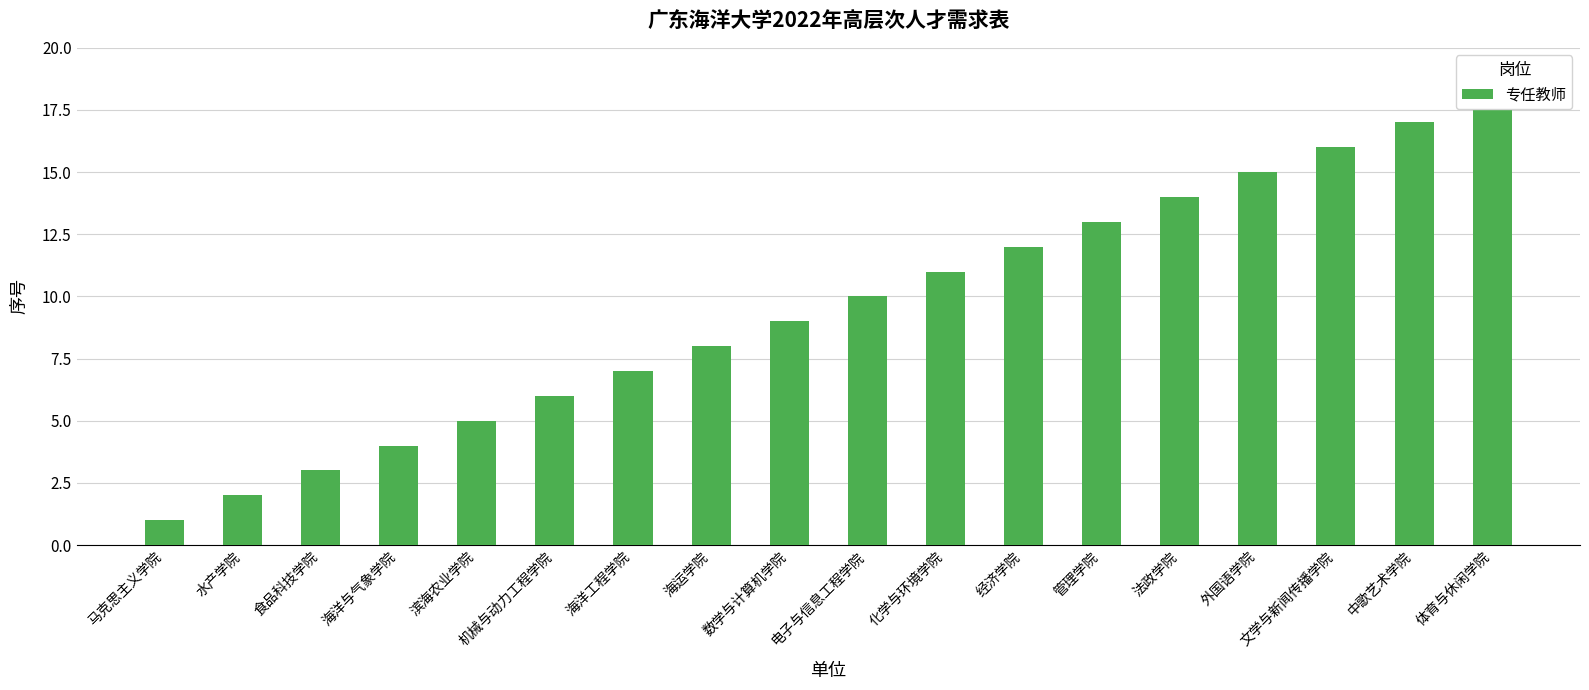

Are the bars horizontal?

No